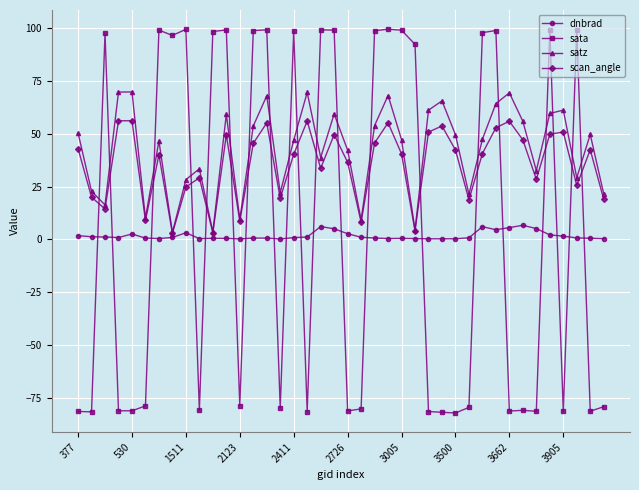

How many times do scan_angle and sata cross each other?

20